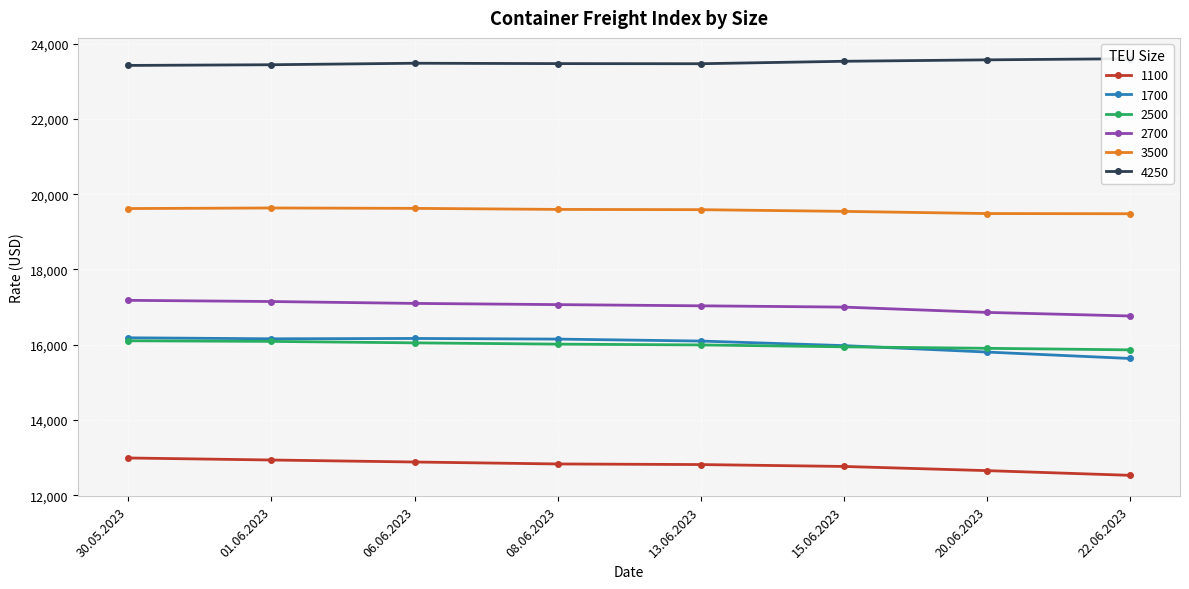

True or false: 2500 and 1100 intersect in this chart.

False